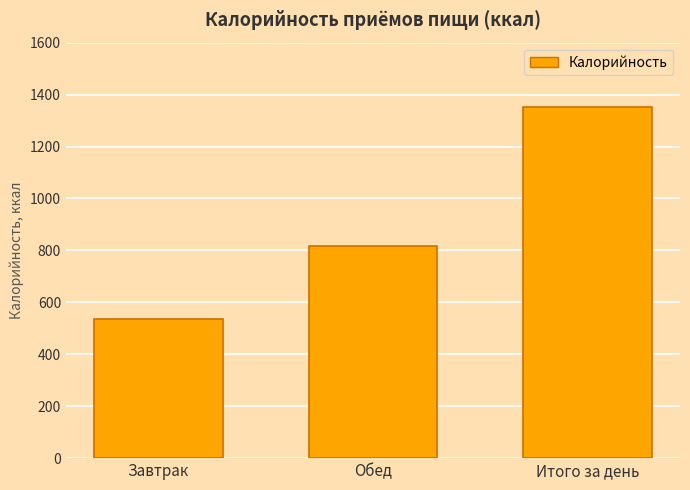

Are the bars grouped side by side (vs. stacked)?

No